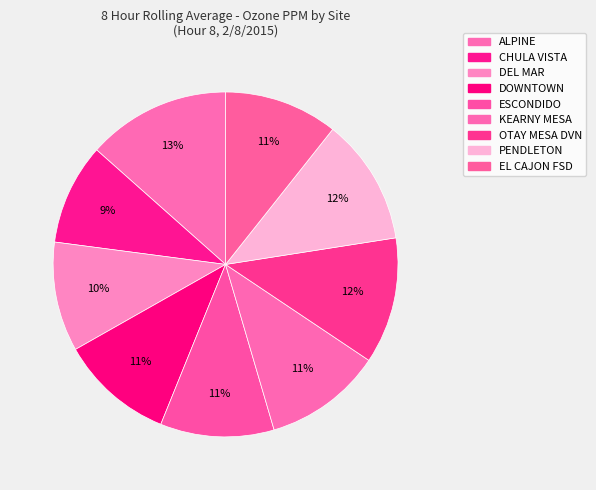

To the nearest percent, what portion does OTAY MESA DVN represent?

12%